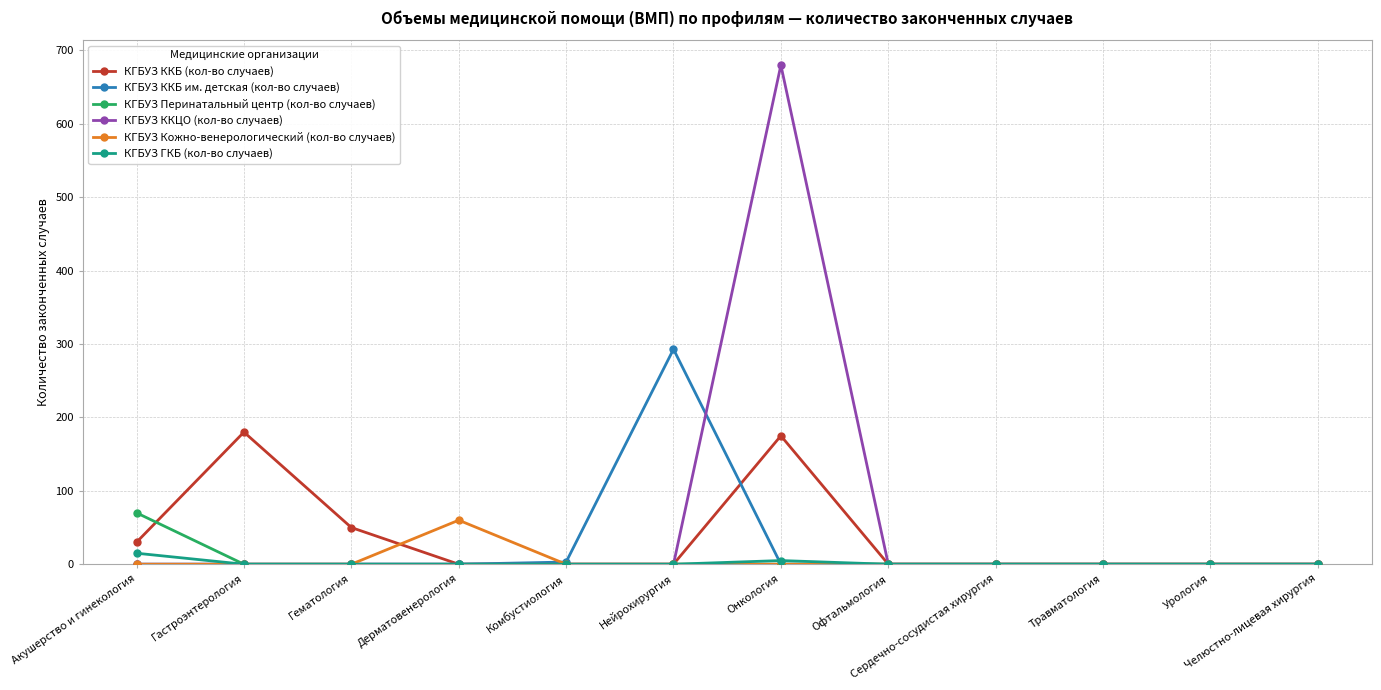

What is the label of the 6th point from the left?

Нейрохирургия